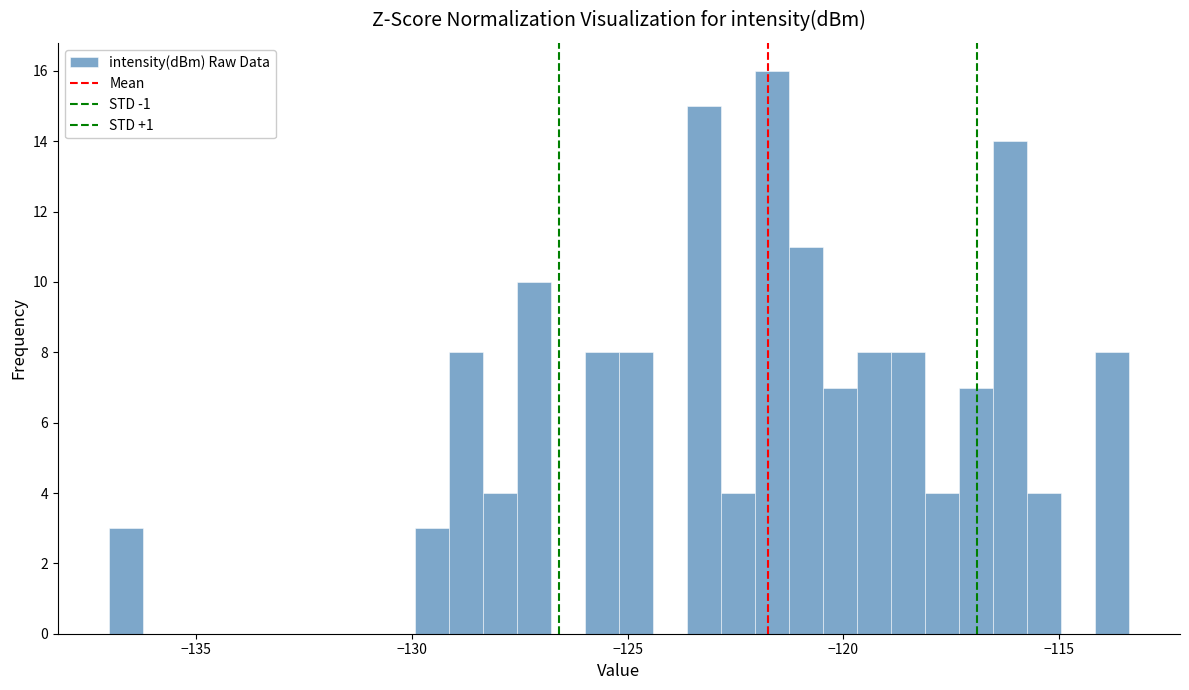

Read against the x-axis, roughly where is the centre of the tallest bar?

-121.5